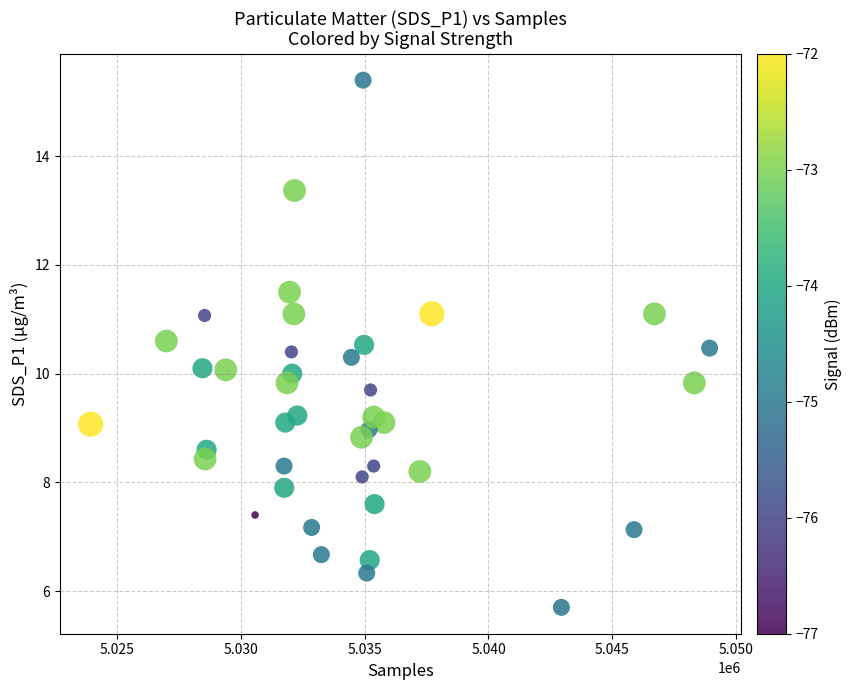

What is the range of X values (max minus min)?

24991.0